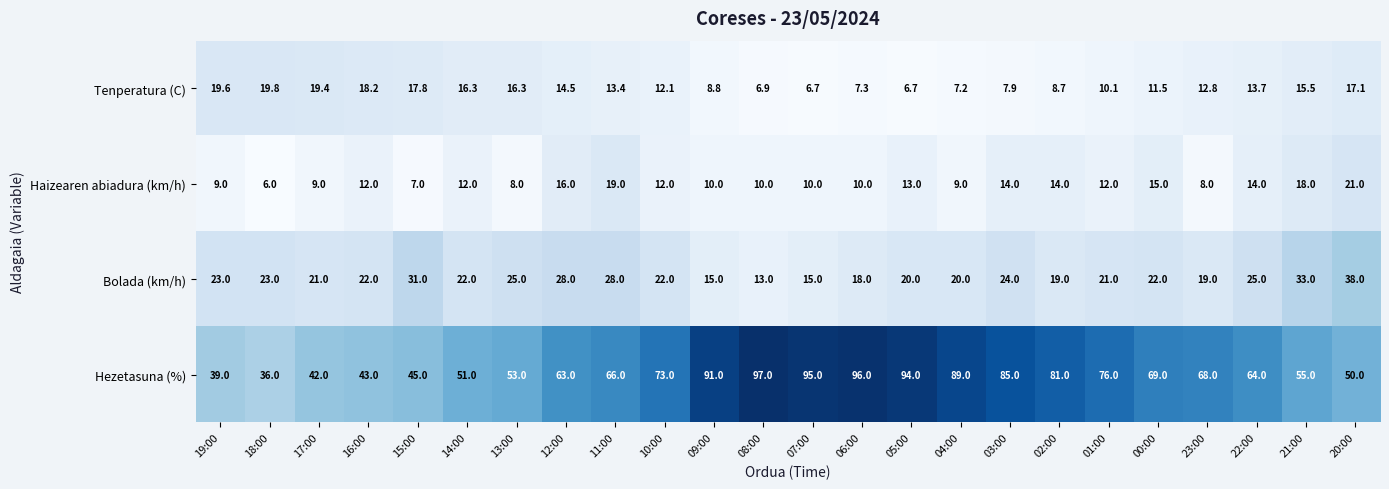

What is the spread (max minus min) of values at 16:00?

31.0